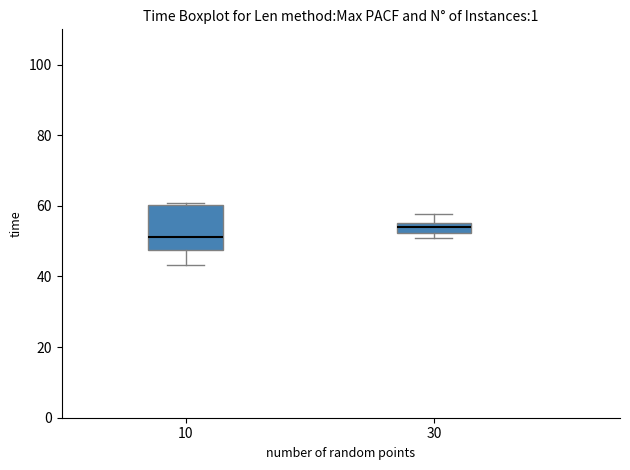

Which box has the lowest median line?

10